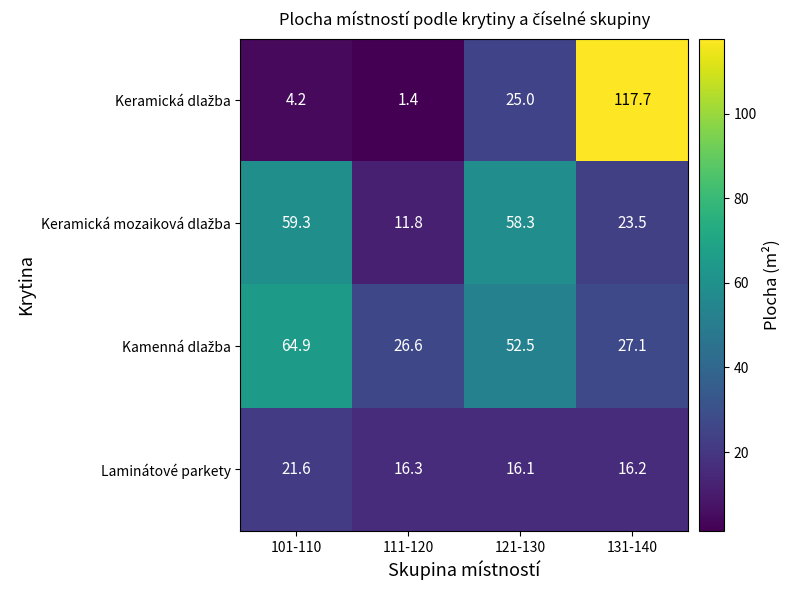

Count the number of data series in this chart.

4